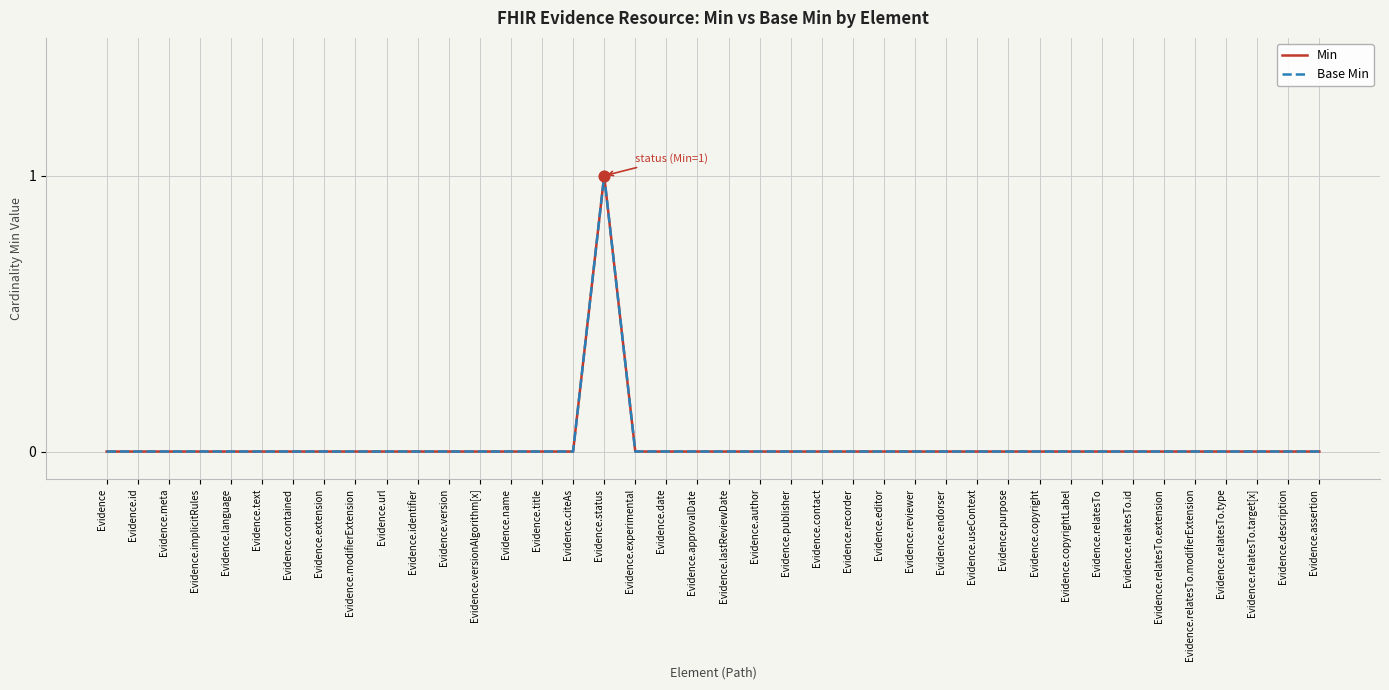

Does the chart have visible grid lines?

Yes